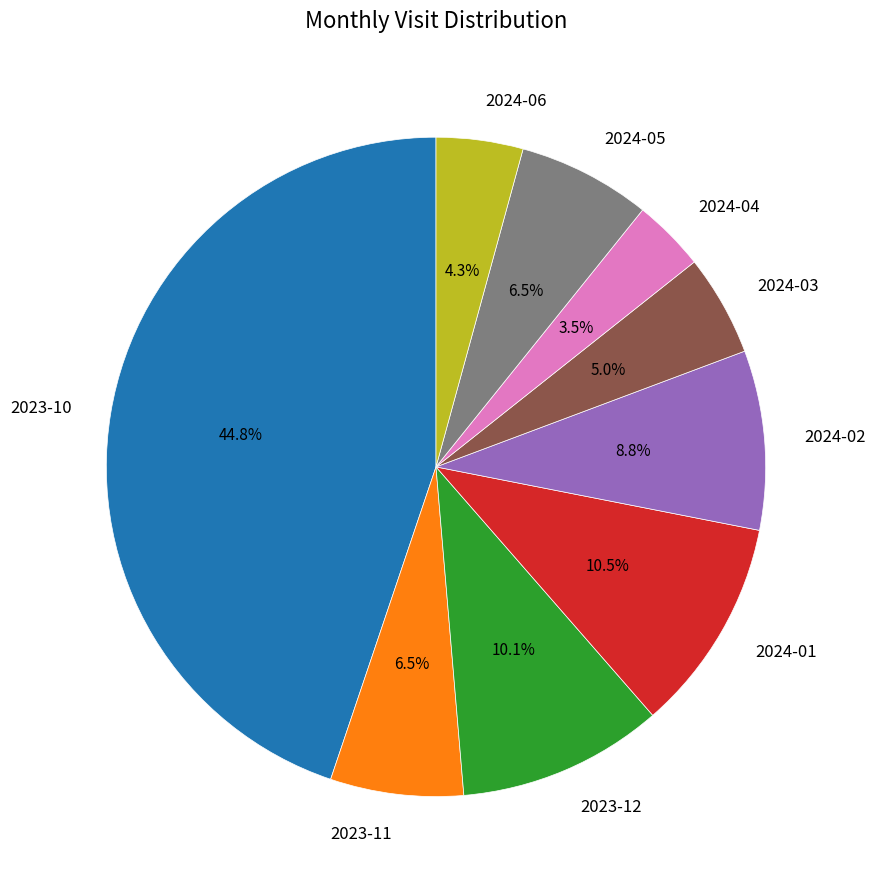

True or false: 2024-02 accounts for 9% of the total.

True